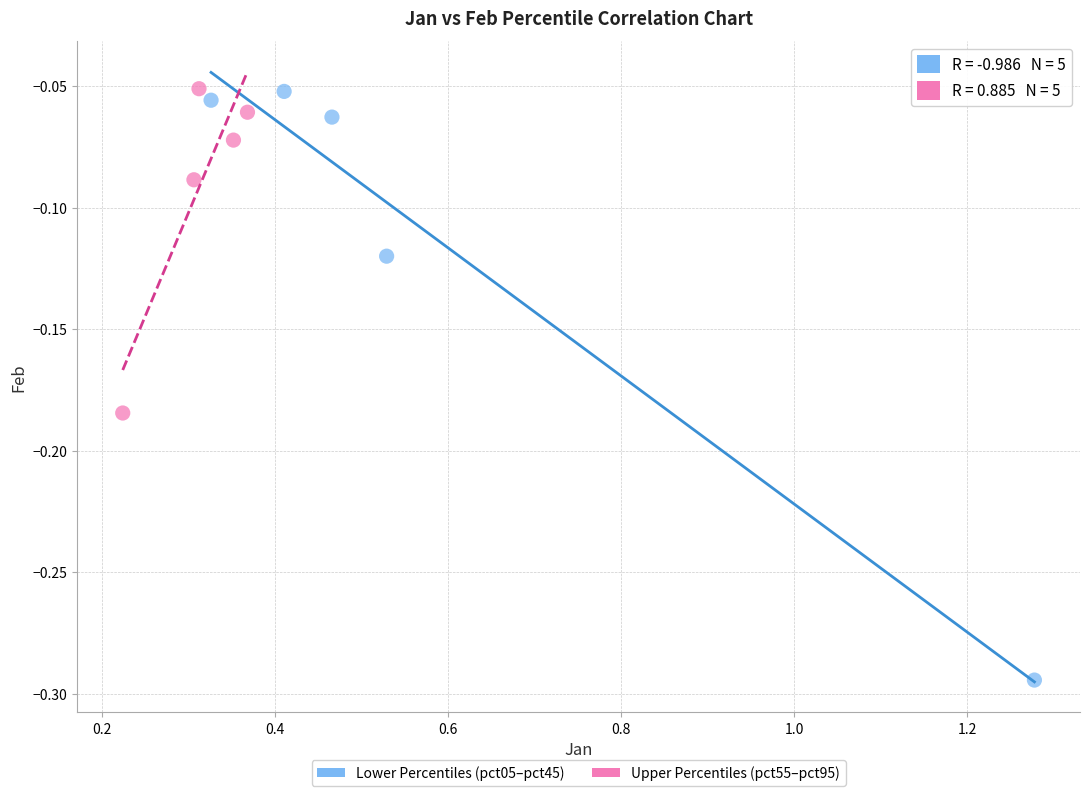

Which series has the widest spread of Y values?

Lower Percentiles (pct05–pct45)